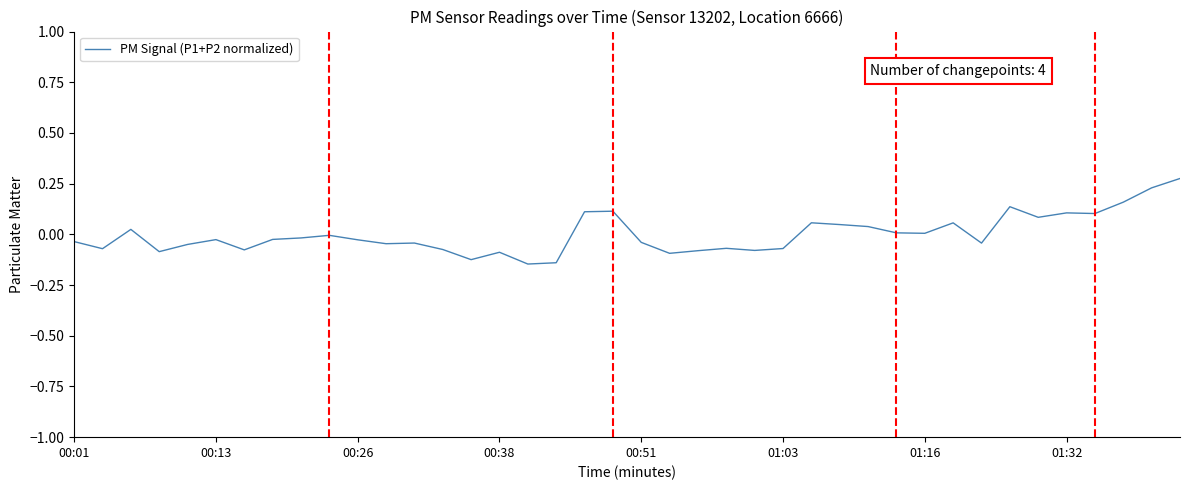

How many categories are shown in the chart?

40